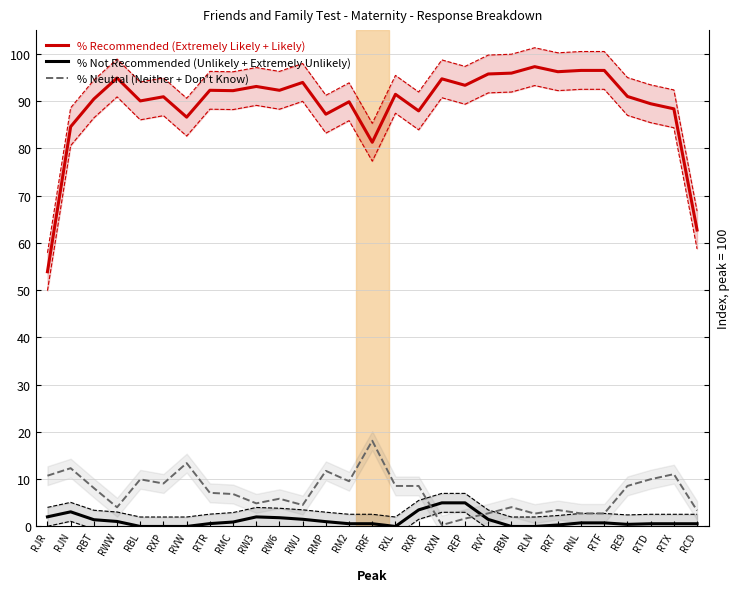

How many distinct data groups are displayed?

3